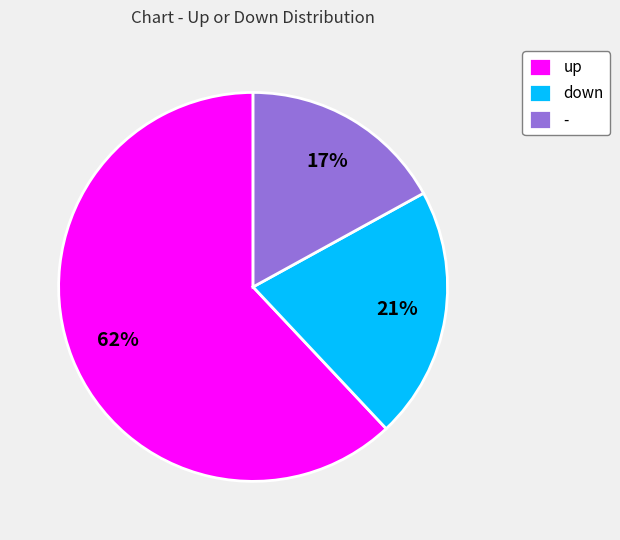

Which slice is the smallest?

-